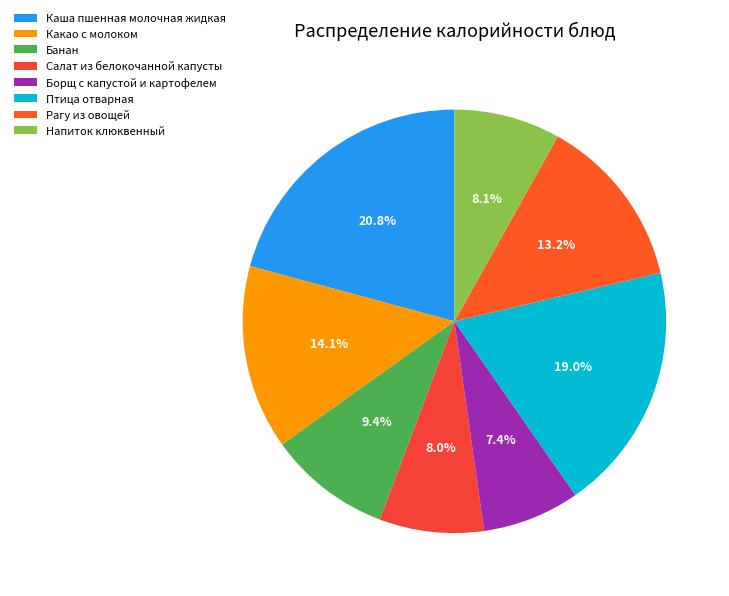

True or false: Борщ с капустой и картофелем accounts for 2% of the total.

False